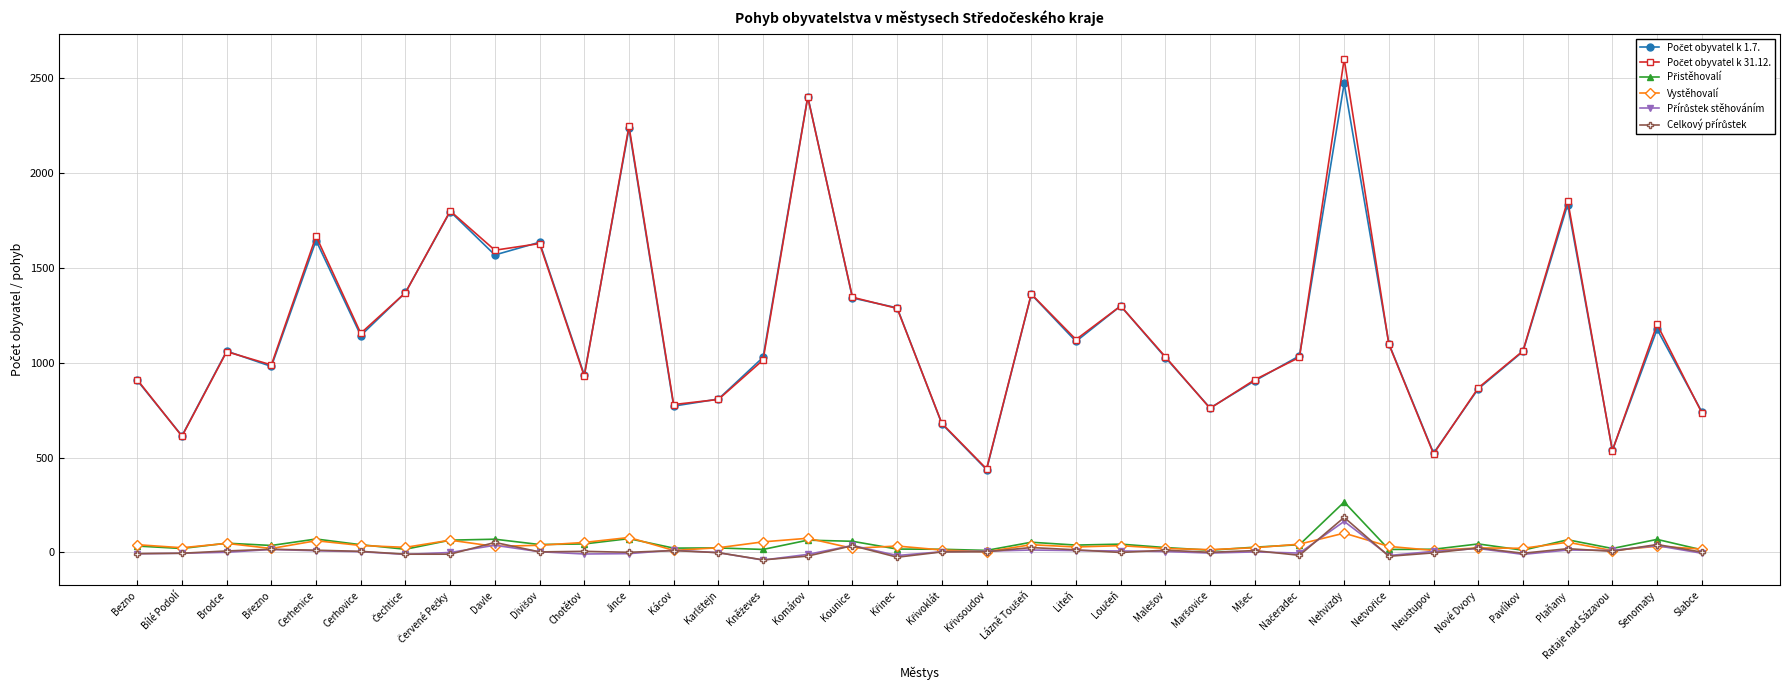

True or false: Vystěhovalí has more than 2 points higher than both neighbors.

True